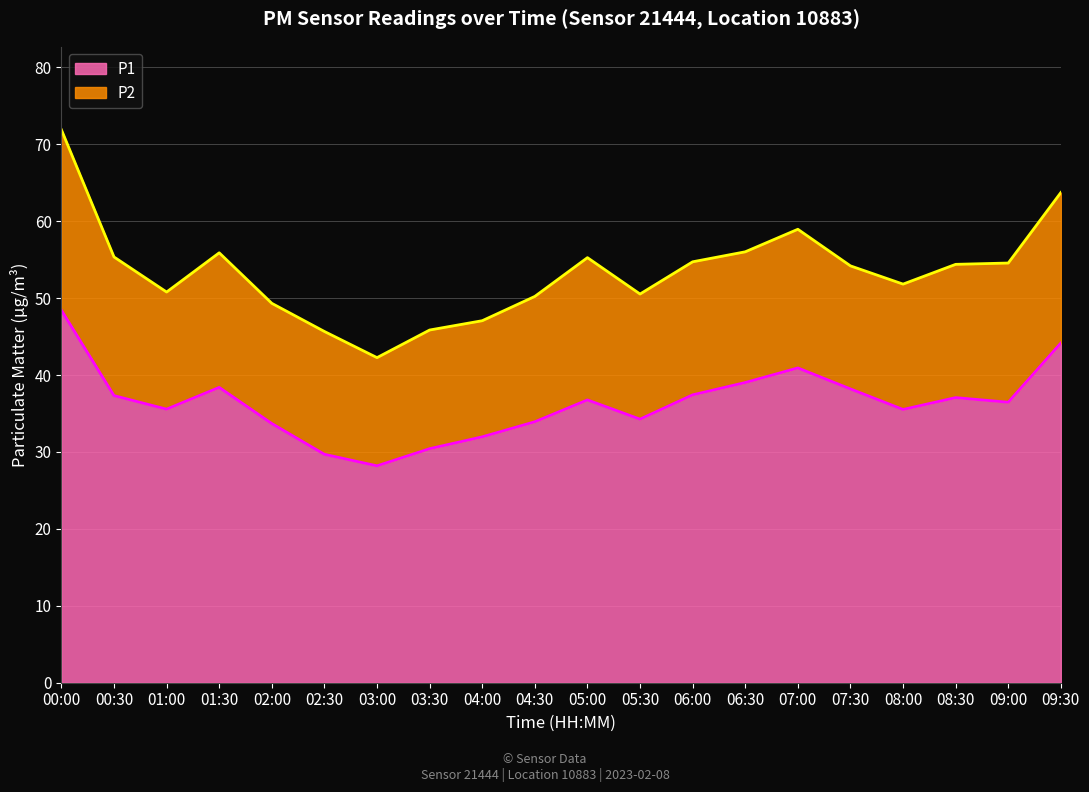

What is the label of the 10th point from the right?

05:00